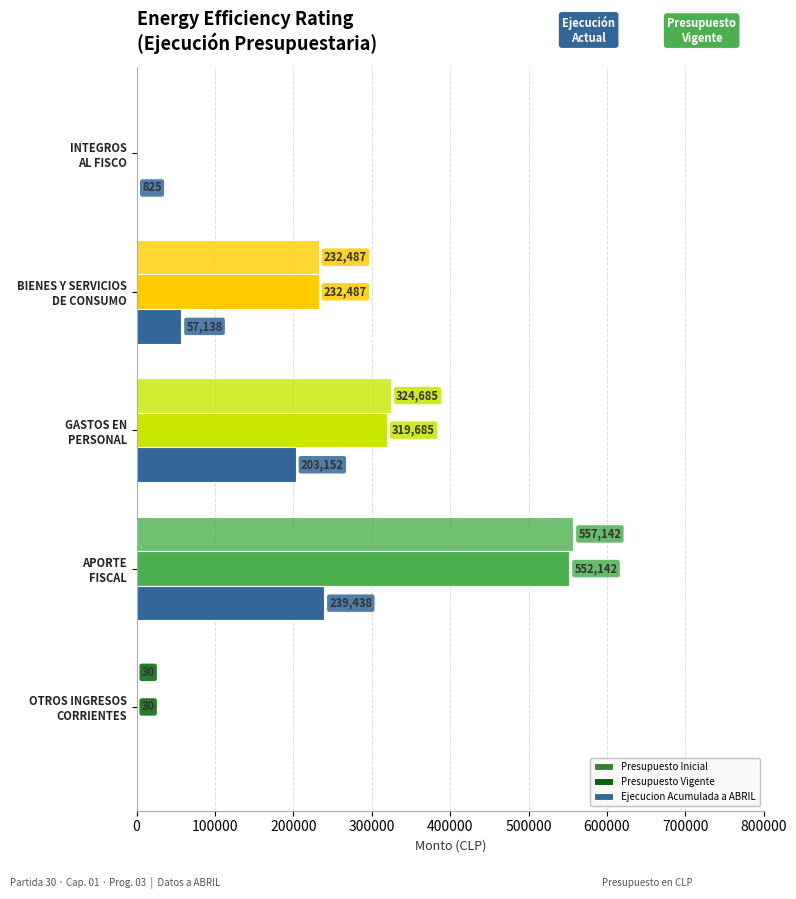

How many values in Presupuesto Inicial are above zero?

4